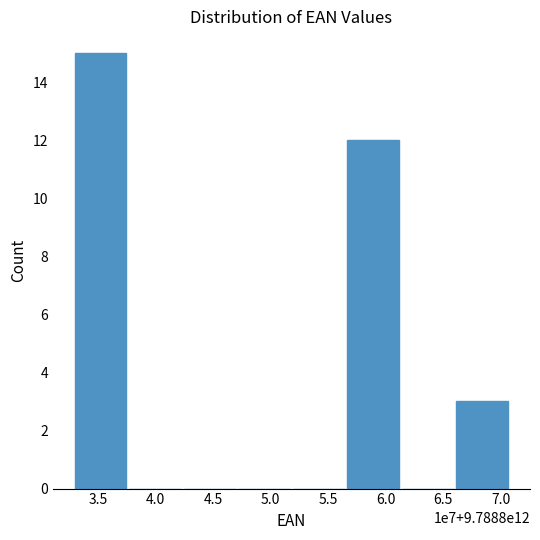

Reading left to right, transcribe all the data shown in this chart.

3.5=15	4.0=0	4.5=0	5.0=0	5.5=0	6.0=12	6.5=0	7.0=3